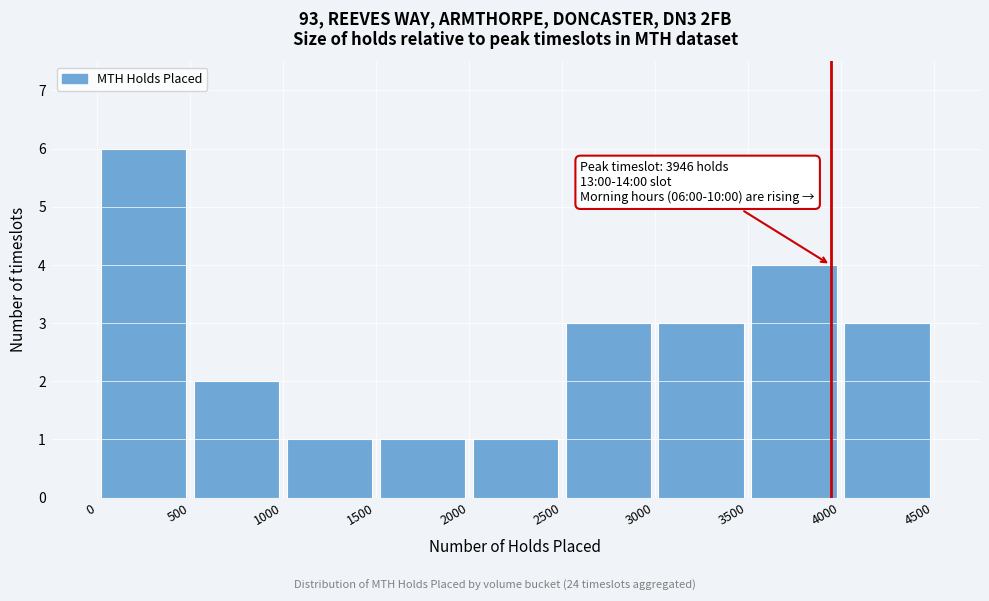

Which range on the x-axis has the tallest bar?

0 to 500